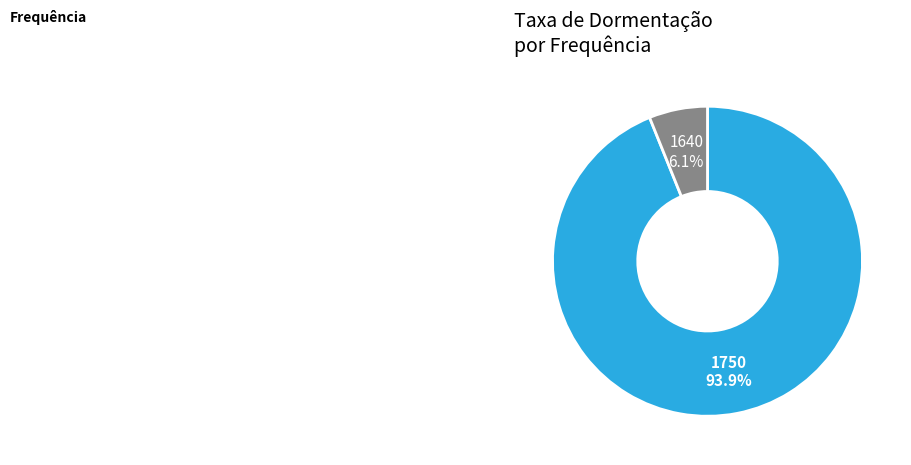

Between 1750 and 1640, which is larger?

1750